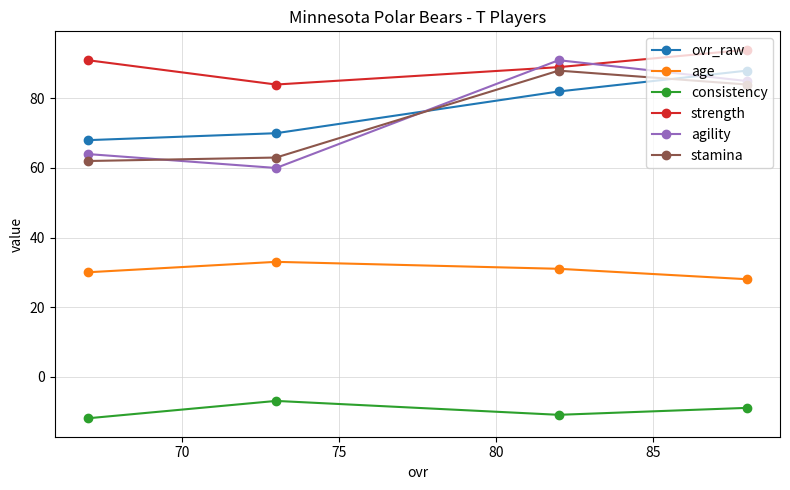

Which series has the largest total across all categories?

strength